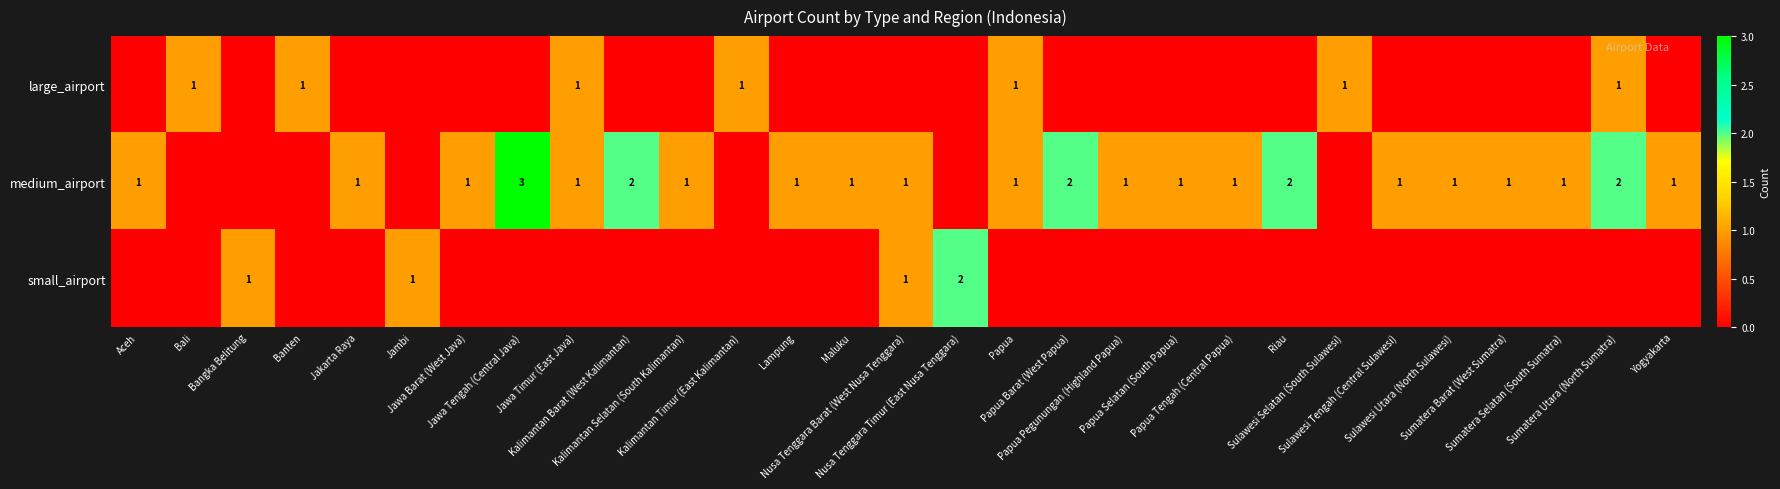

How many categories are shown in the chart?

29